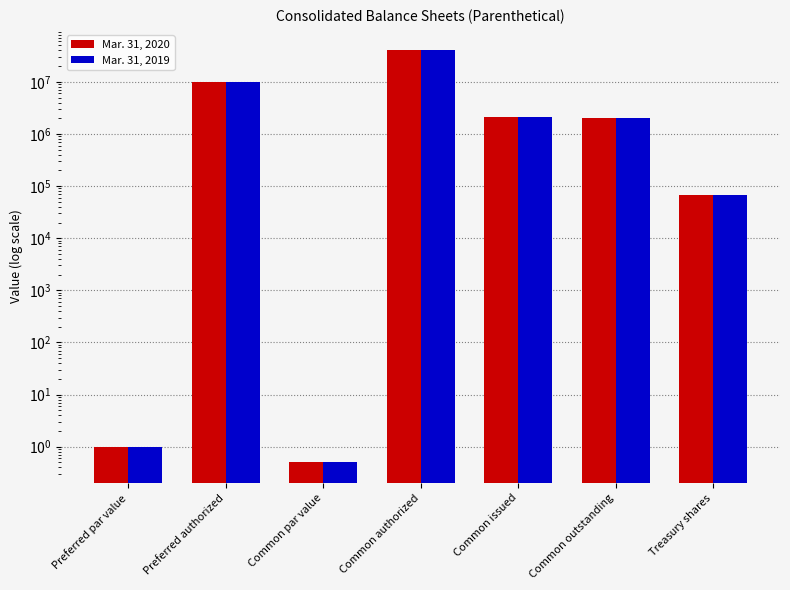

What position from the right is Common par value?

5